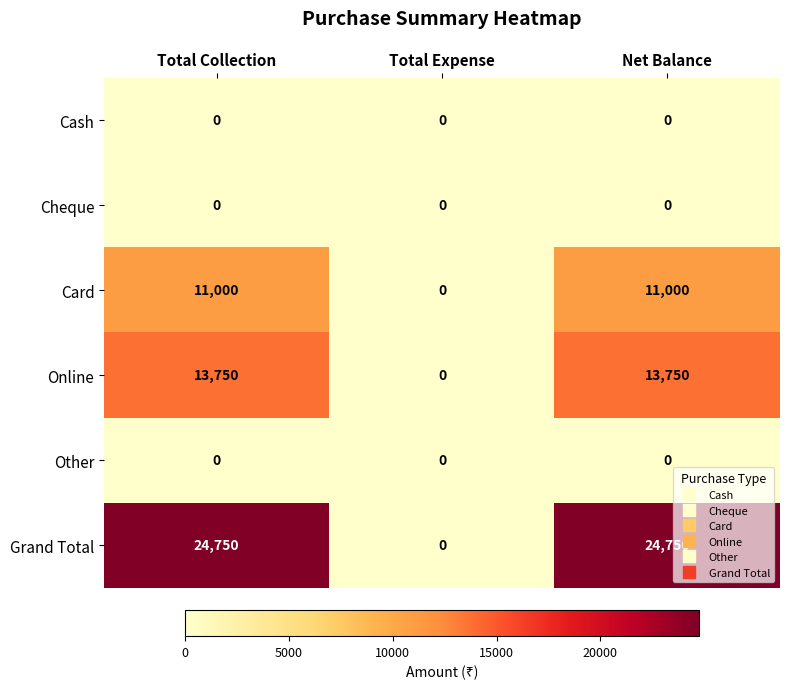

Is it true that Card equals 0 at Total Expense?

True